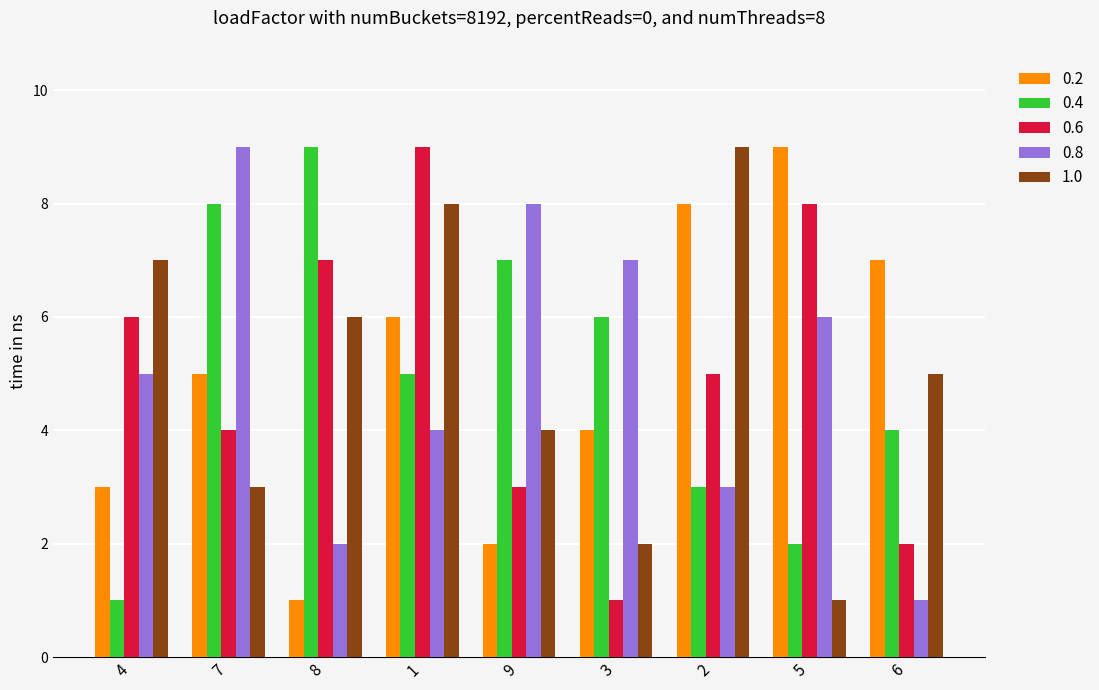

What is the sum of all 0.8 values?

45